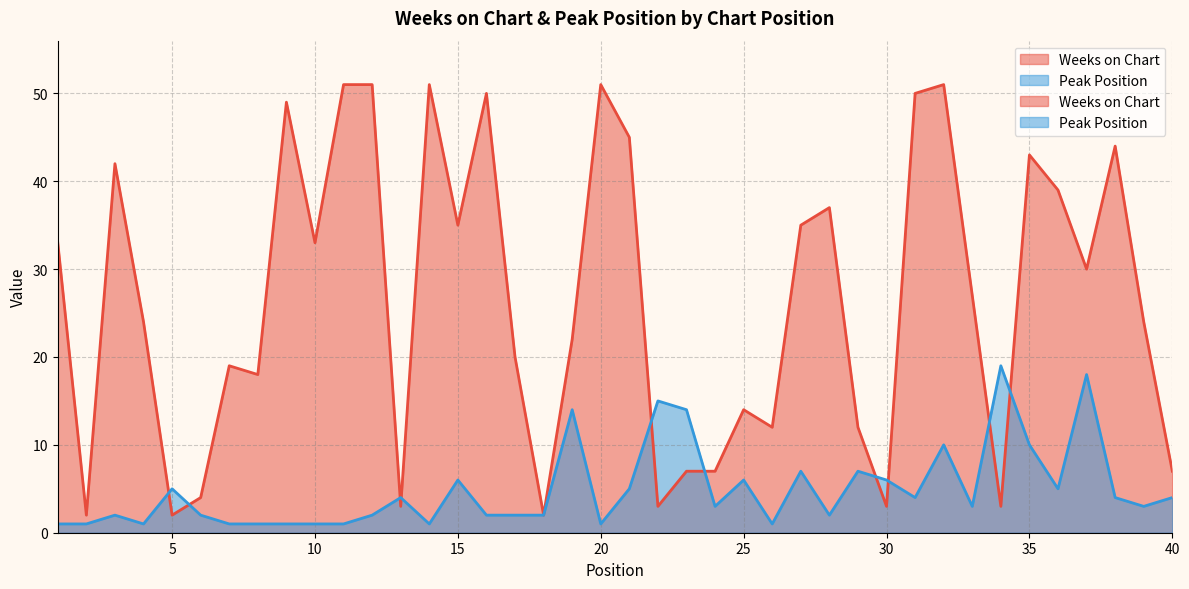

Which has a higher value, 18 or 9?

9